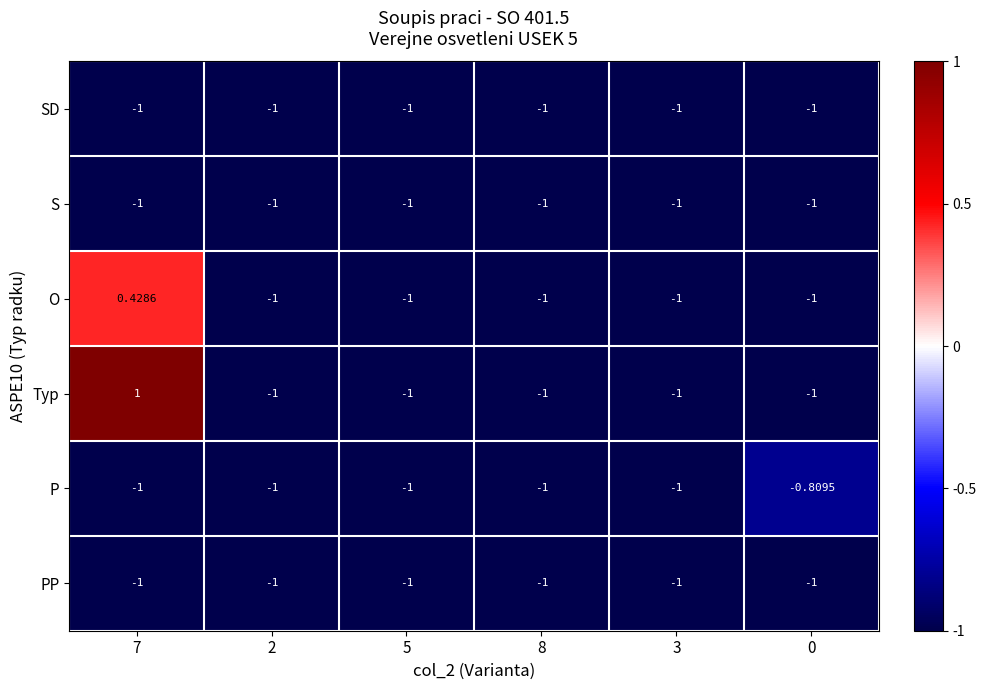

Which label corresponds to the largest value in the chart?

7